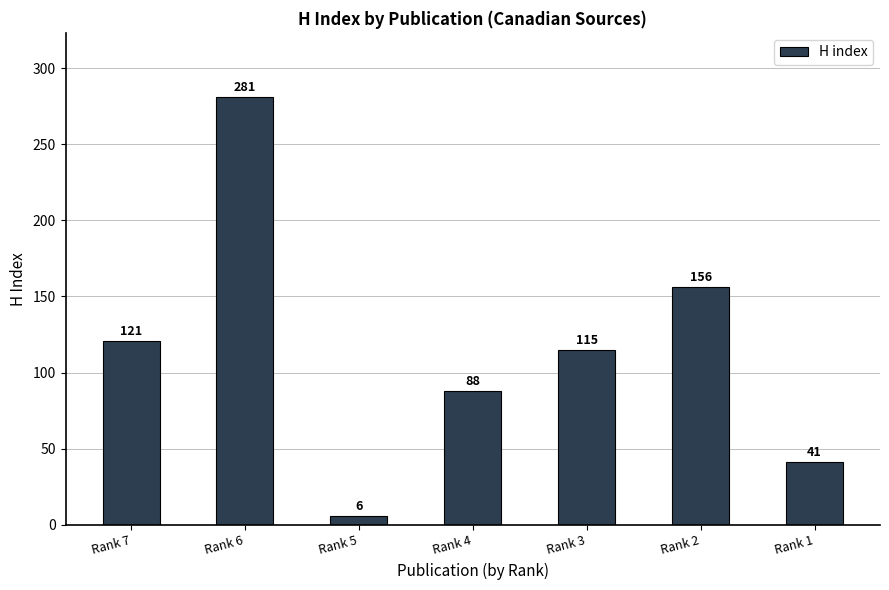

Does the chart contain any negative values?

No